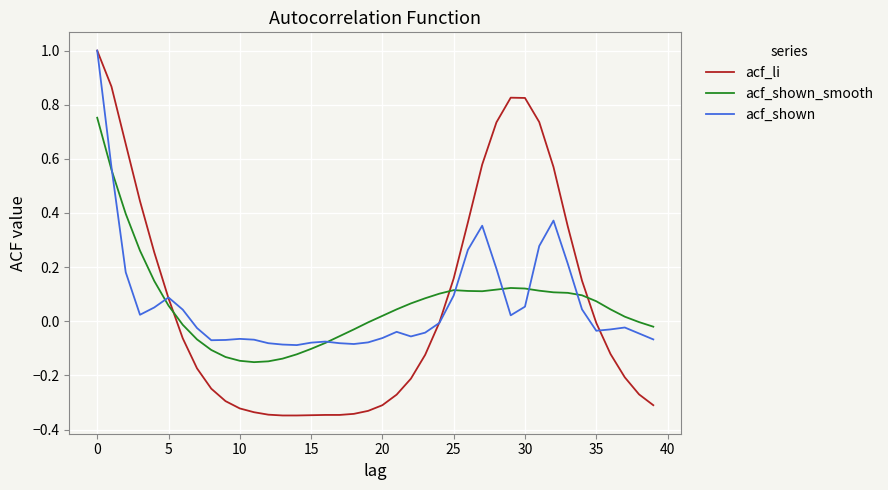

True or false: acf_li and acf_shown_smooth intersect in this chart.

True